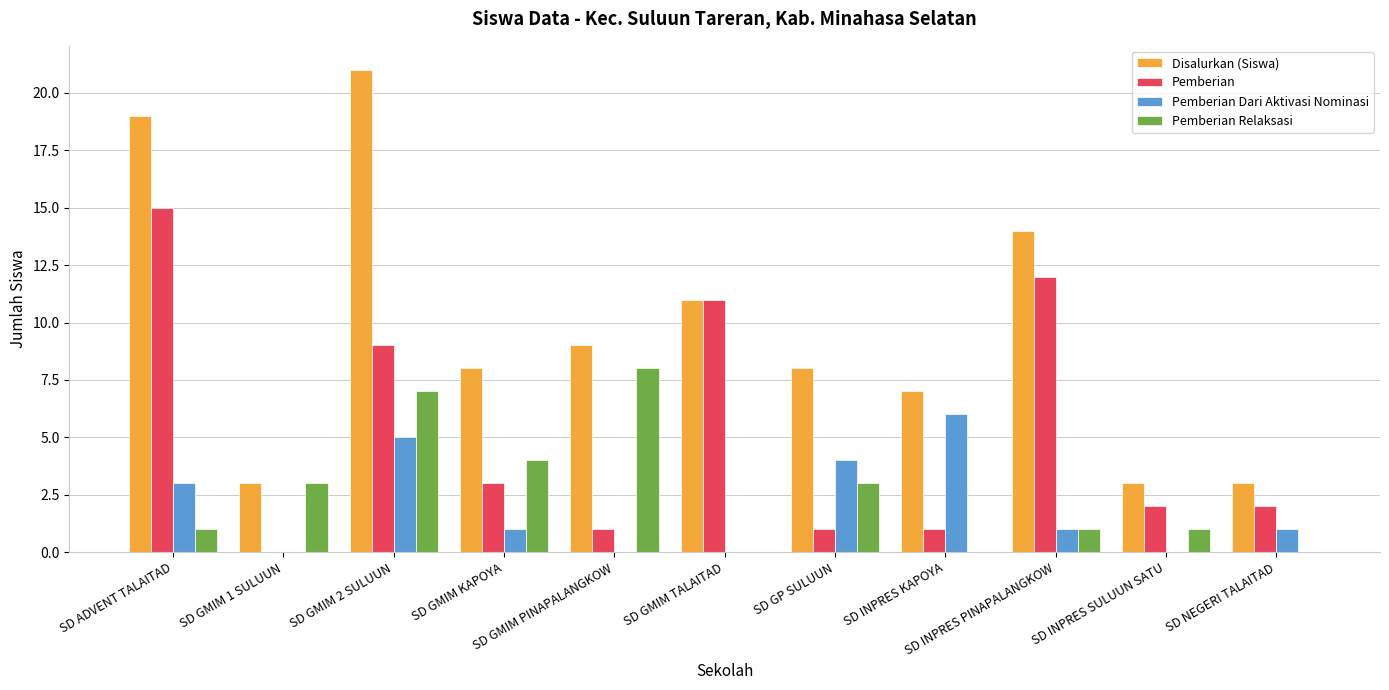

How many categories are shown in the chart?

11